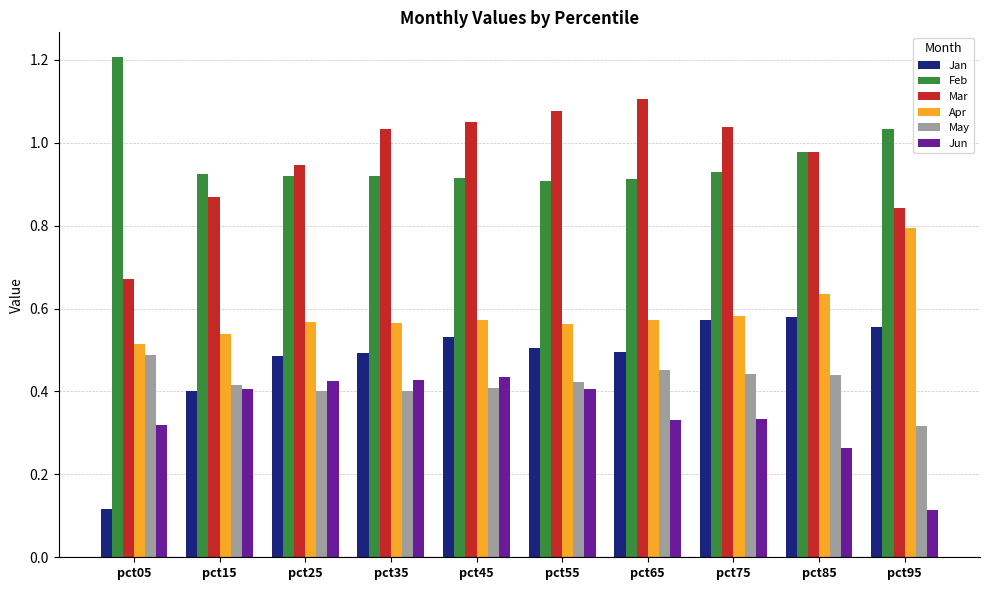

Which series has the largest range (max minus min)?

Jan